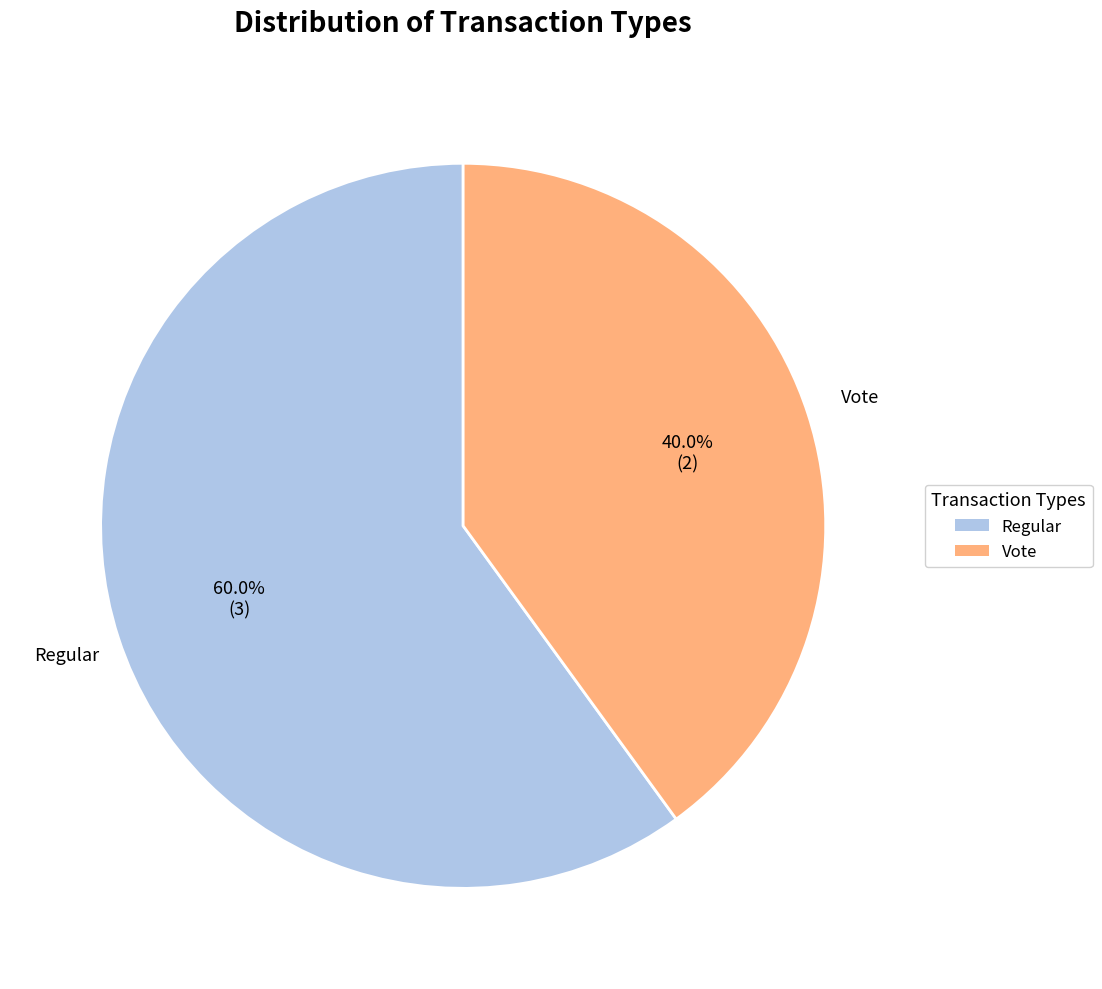

True or false: Regular accounts for 72% of the total.

False